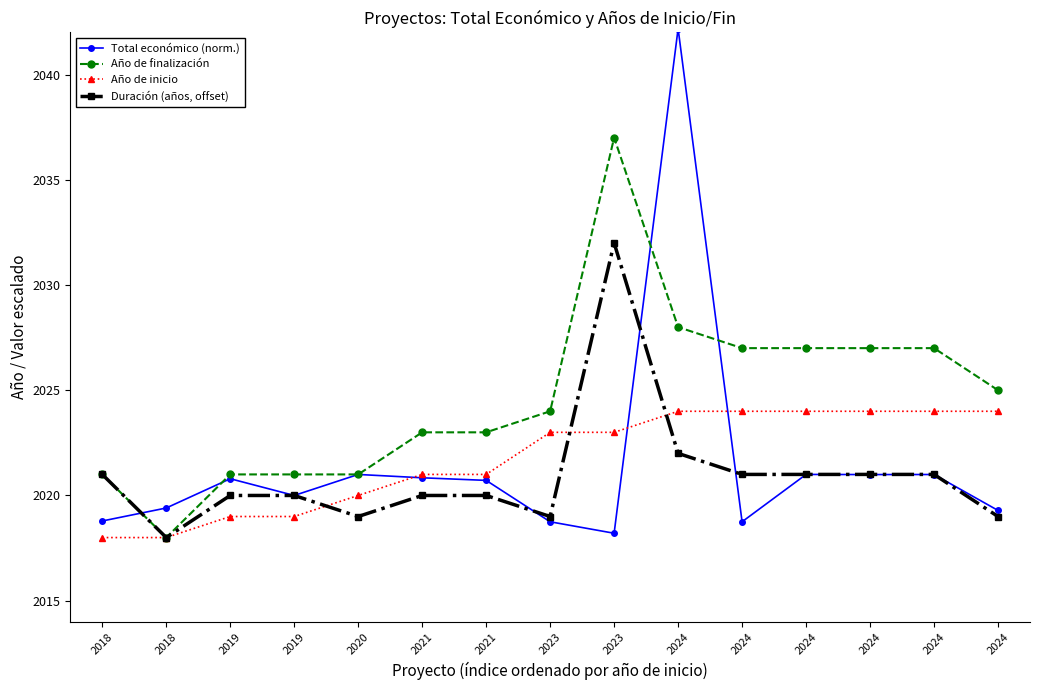

Where does the Año de finalización series first go above 2024?

2023